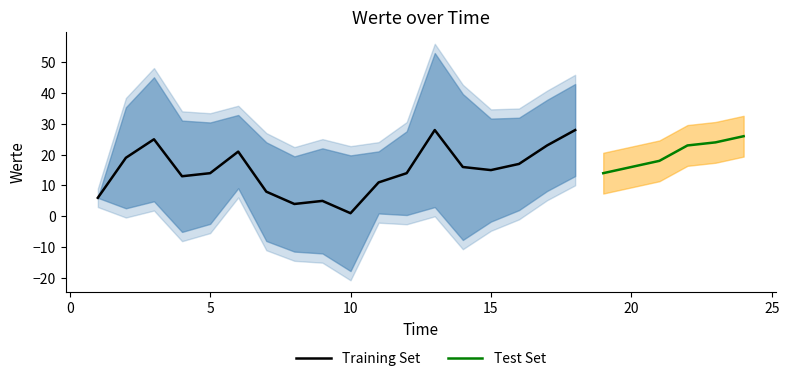

Approximately how many times larger is the value at 21 compared to 9?

3.6